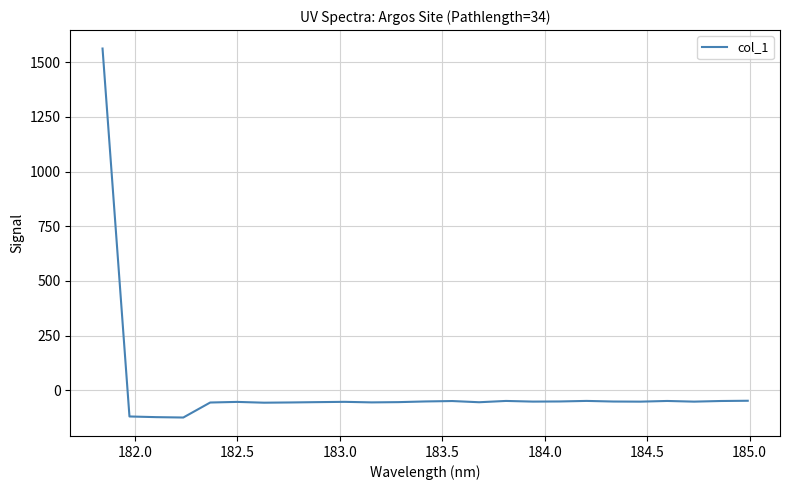

What is the difference between the maximum and minimum values?

1685.7